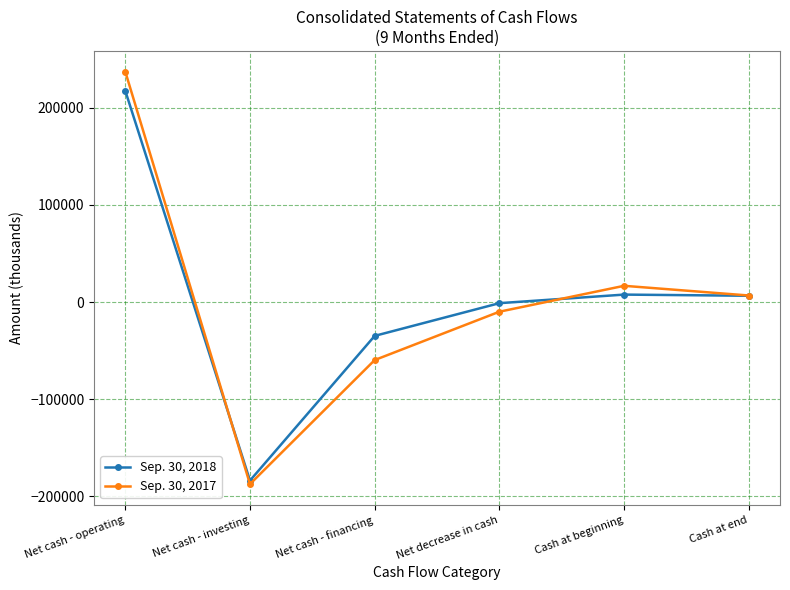

True or false: Sep. 30, 2017 and Sep. 30, 2018 intersect in this chart.

True